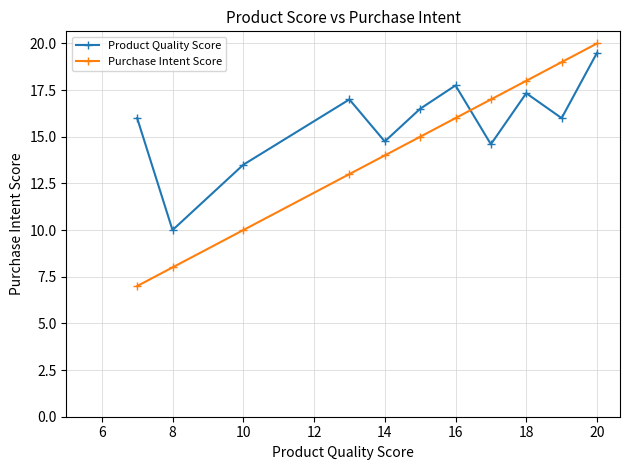

What is the average value of the Purchase Intent Score series?

14.3